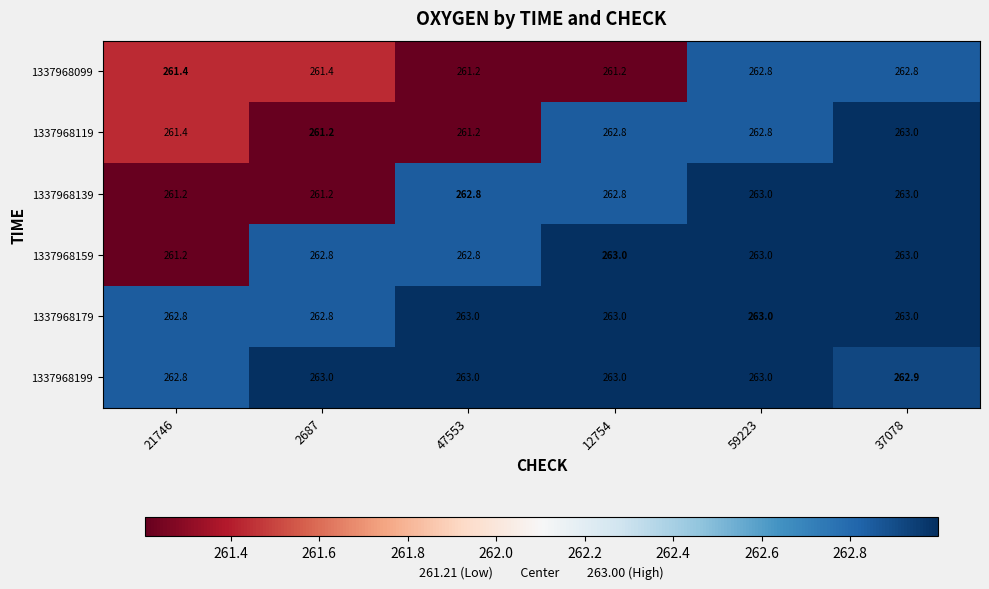

What is the sum of all 1337968199 values?

1577.7